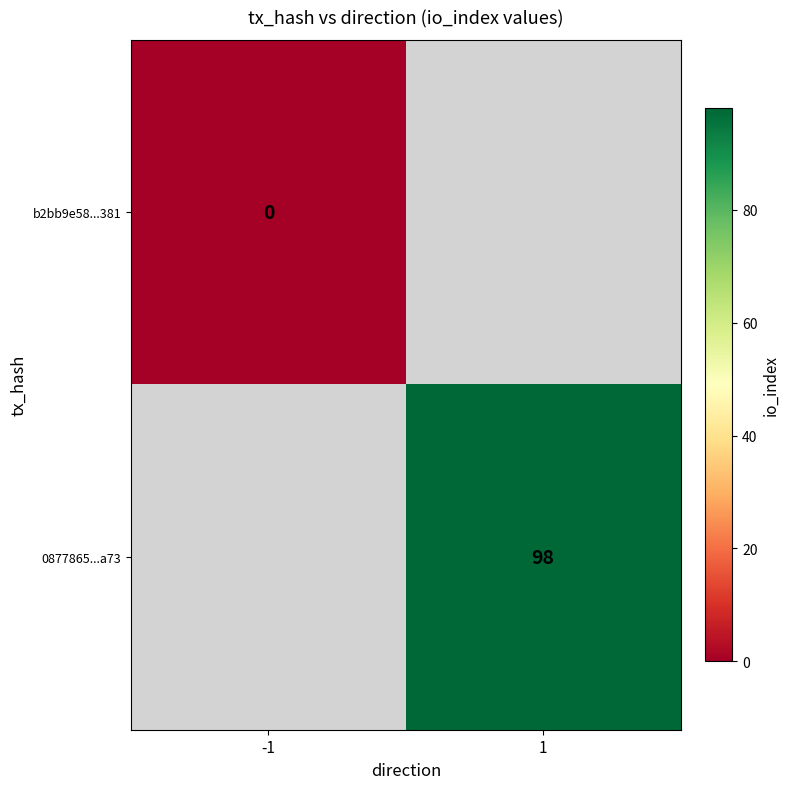

At how many categories does at least one series exceed 13?

1